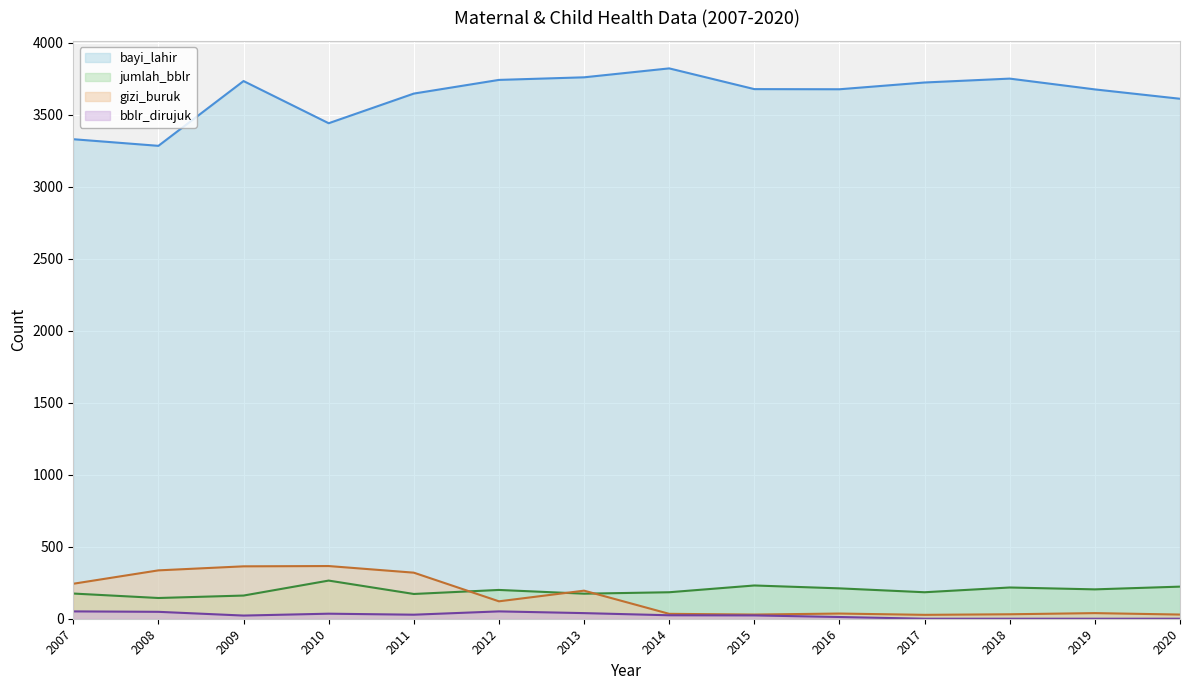

At 2008, list the series in order from largest to smallest.

bayi_lahir, gizi_buruk, jumlah_bblr, bblr_dirujuk